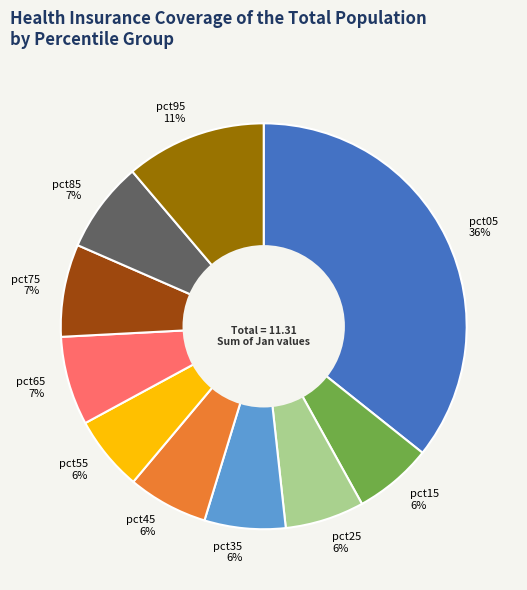

To the nearest percent, what is the average slice percentage?

10%